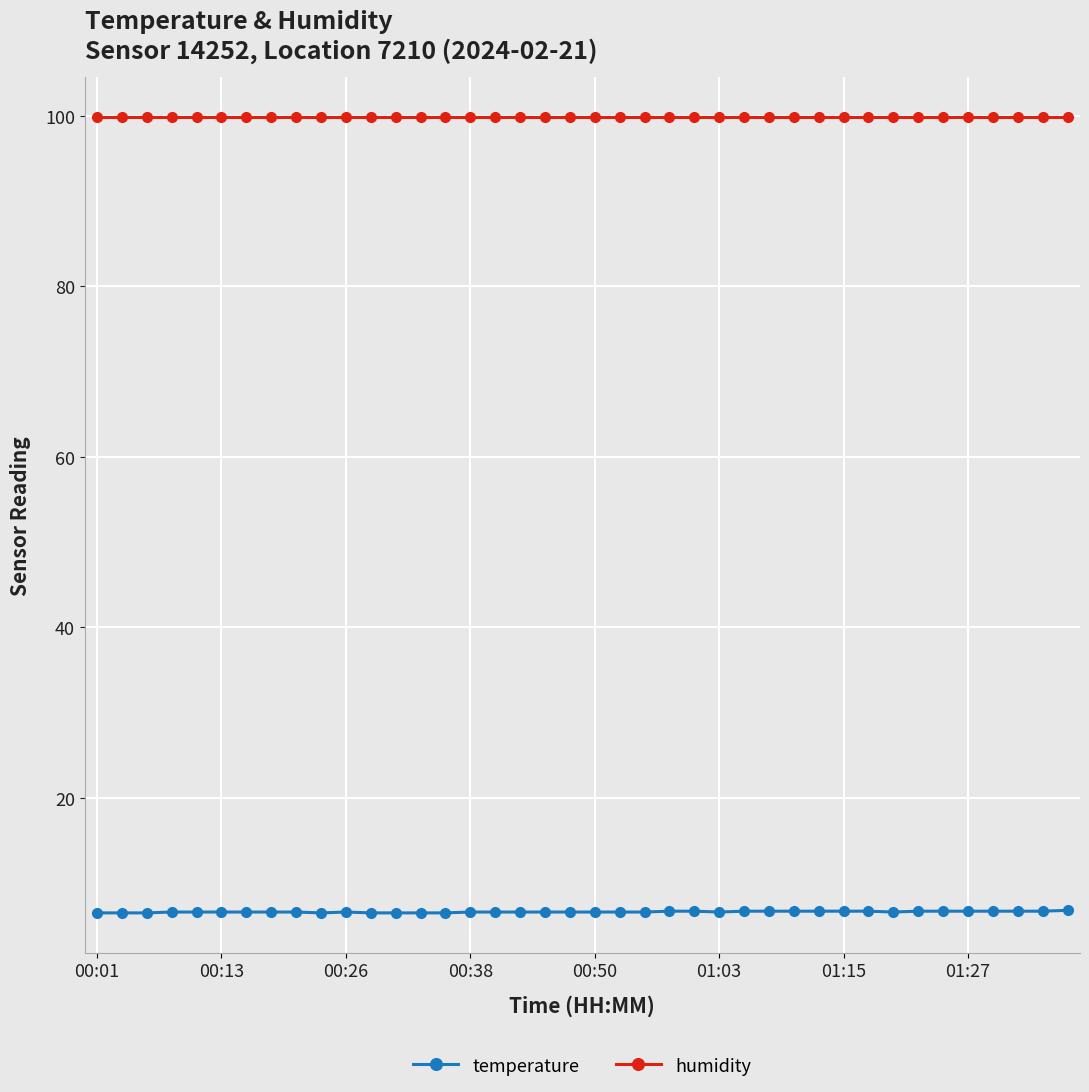

What is the value of the humidity point at the 20th from the left?

99.9